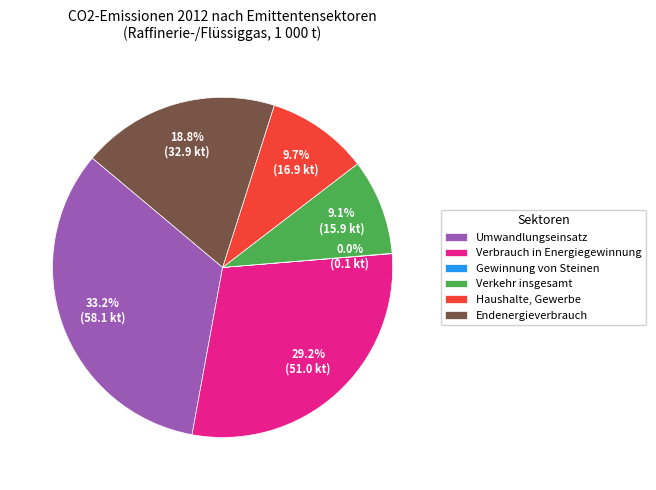

To the nearest percent, what is the difference between the largest and smallest slice percentages?

33%